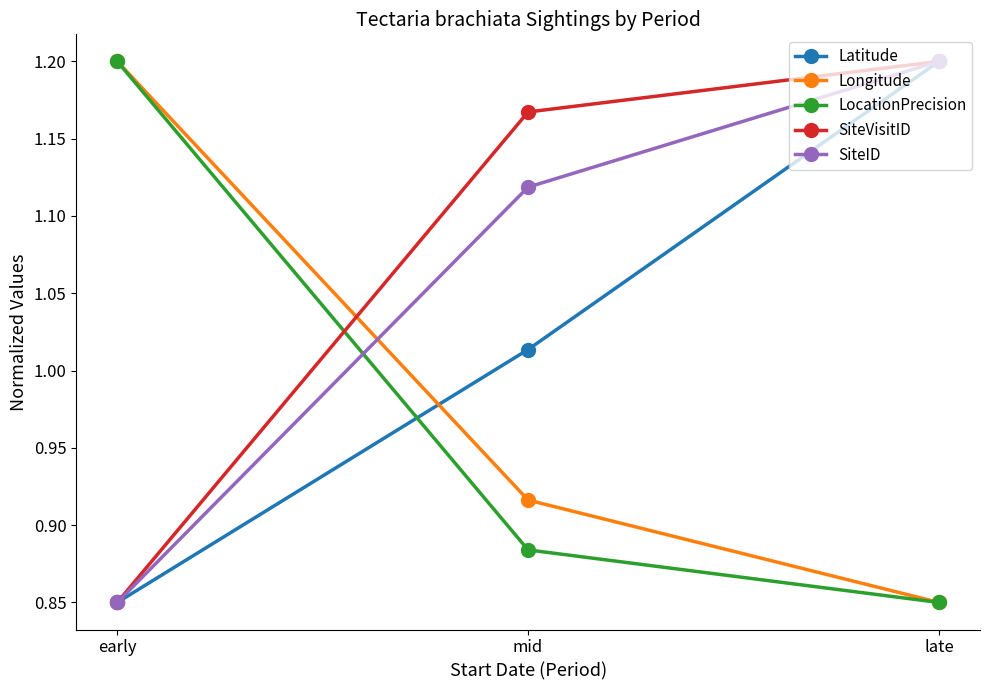

What is the sum of all Longitude values?

3.0